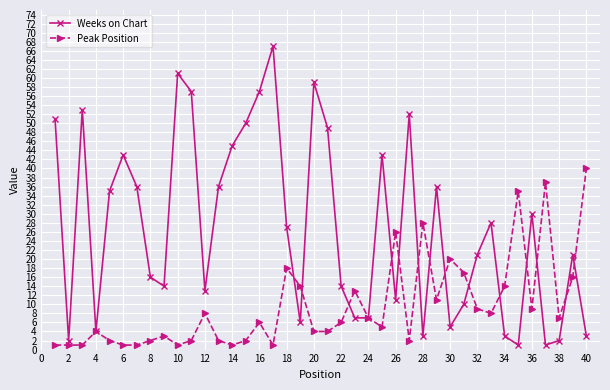

What is the maximum value for Peak Position?

40